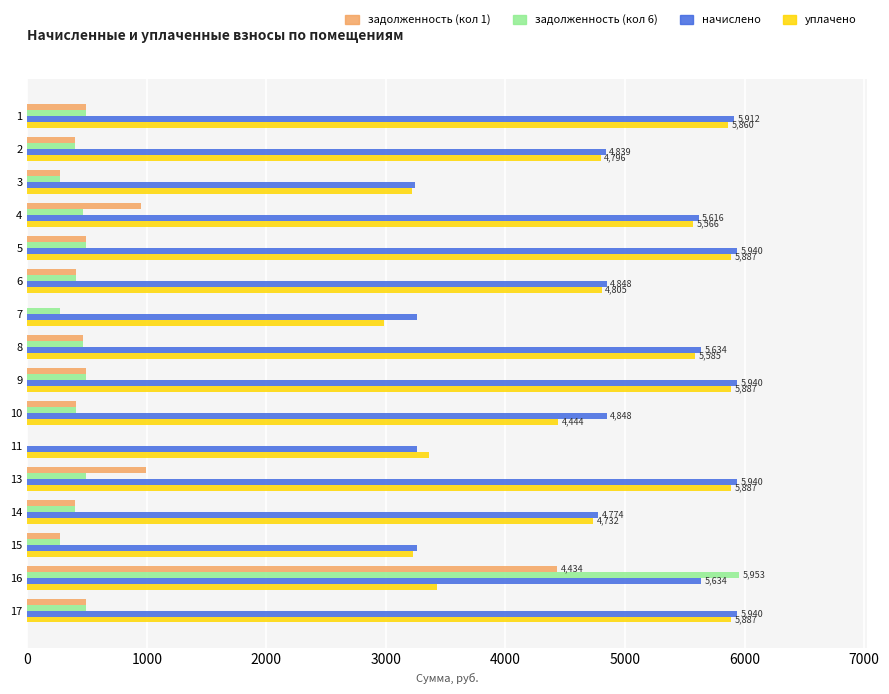

At which category is the sum across all series the highest?

16